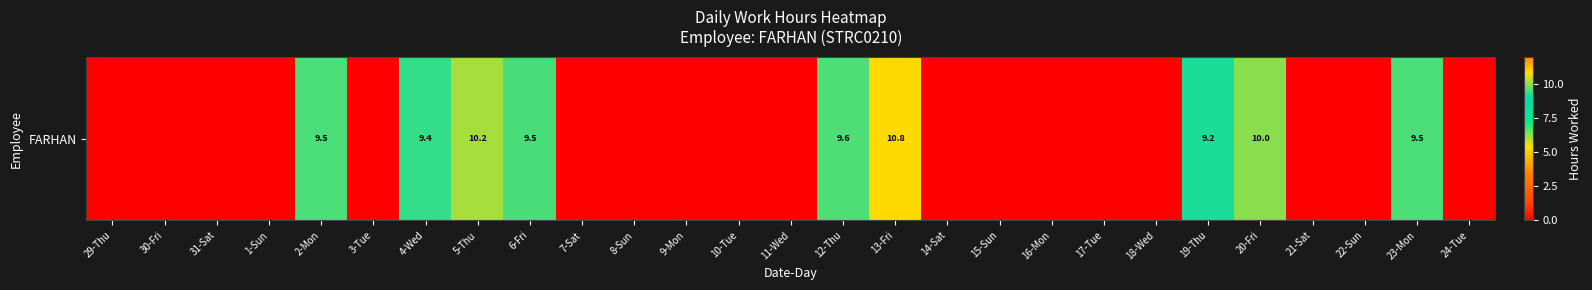

True or false: the data shows 0.0 at 14-Sat.

True